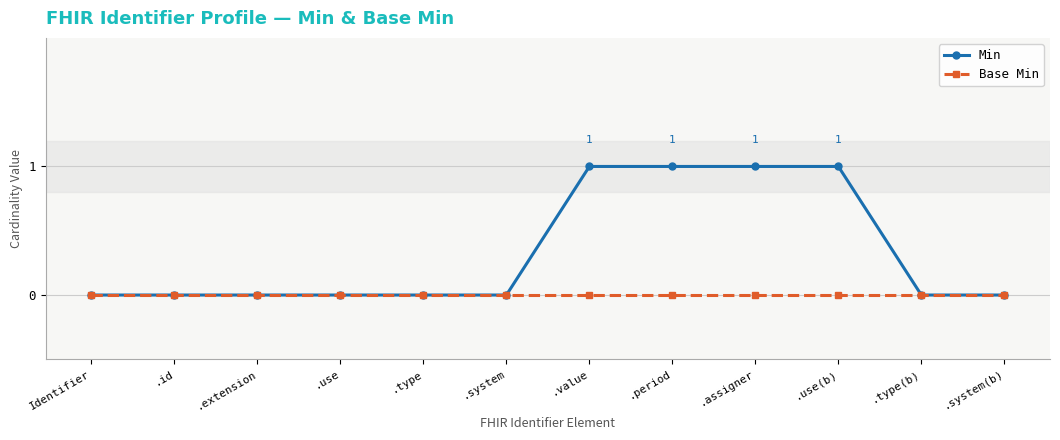

How many categories are shown in the chart?

12